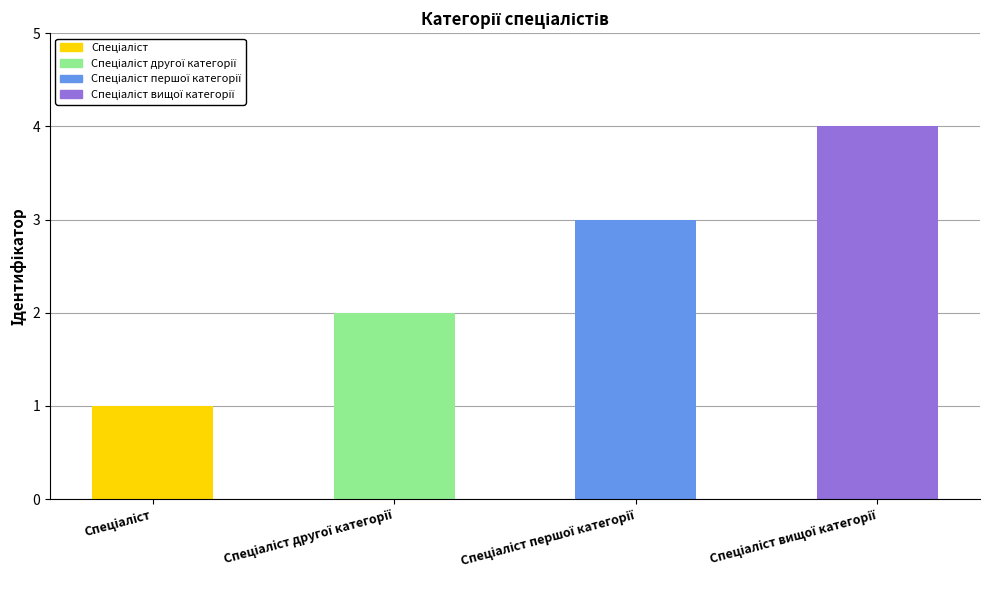

What is the difference between the maximum and minimum values?

3